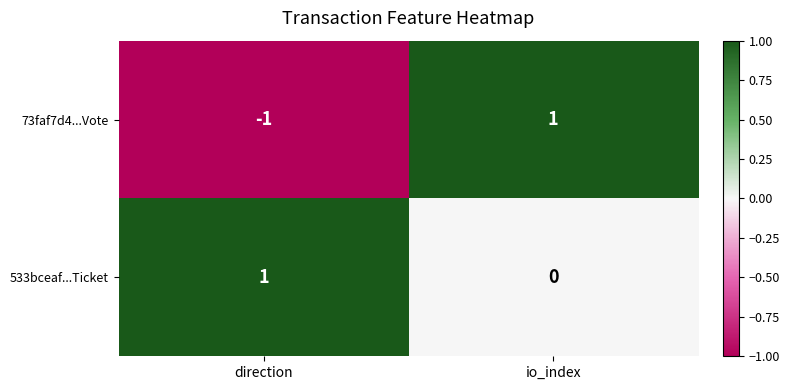

List the series in order of their overall mean, highest first.

533bceaf...Ticket, 73faf7d4...Vote